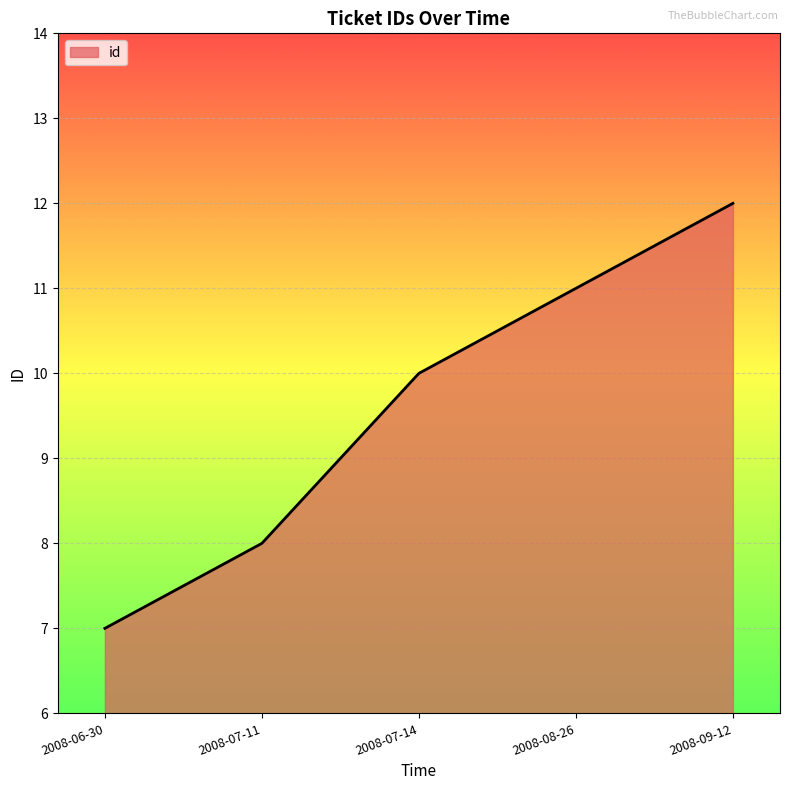

What is the ratio of the value at 2008-08-26 to the value at 2008-07-11?

1.4